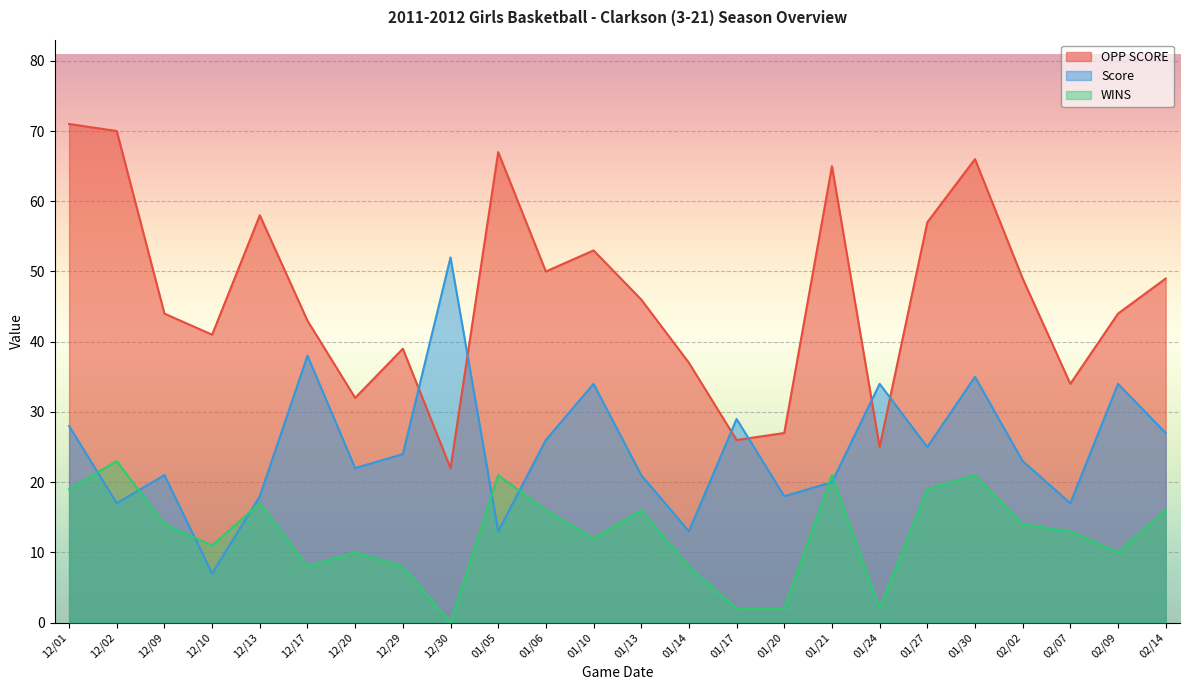

What is the difference between the maximum and second lowest values in the WINS series?

21